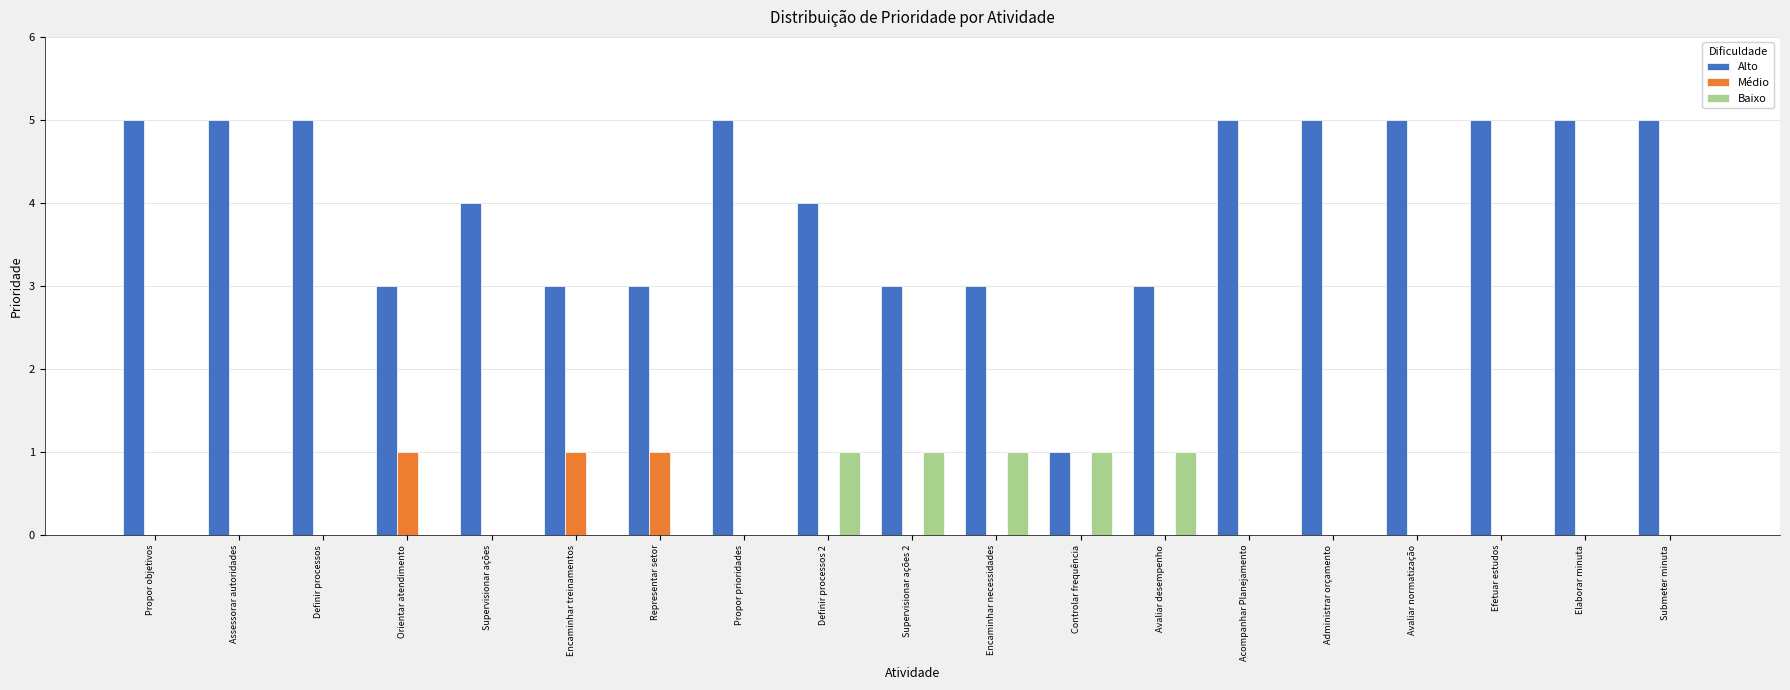

Does the chart contain stacked bars?

No